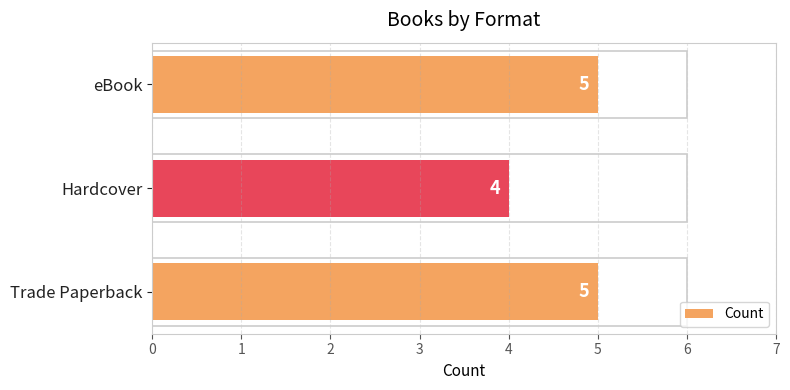

What is the sum of the values at Hardcover and Trade Paperback?

9